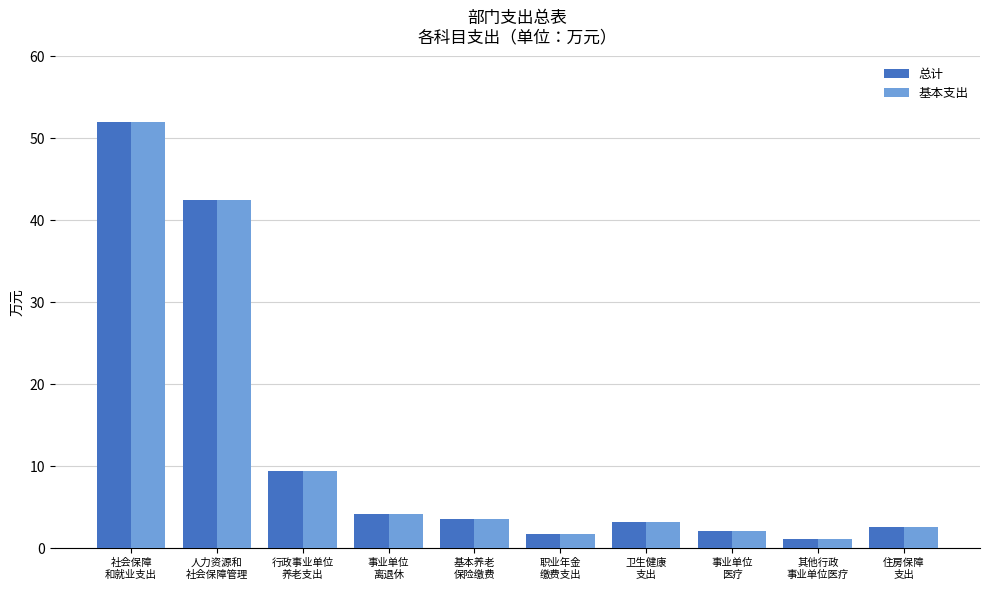

Which category has the highest value across all series?

社会保障
和就业支出